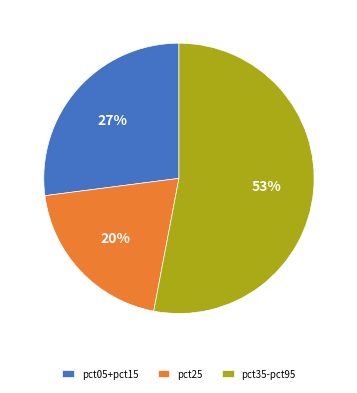

What percentage is the pct35-pct95 slice, to the nearest percent?

53%